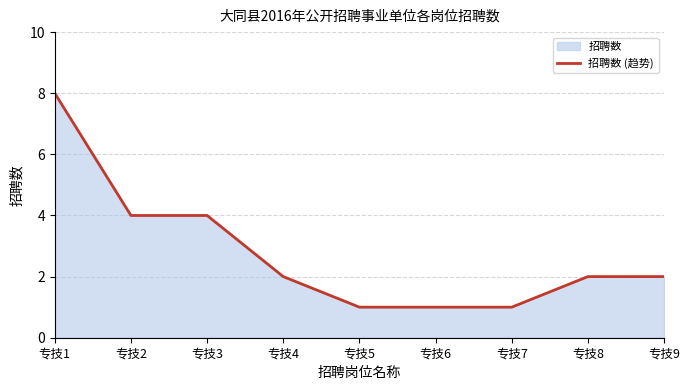

What is the ratio of the value at 专技2 to the value at 专技3?

1.0